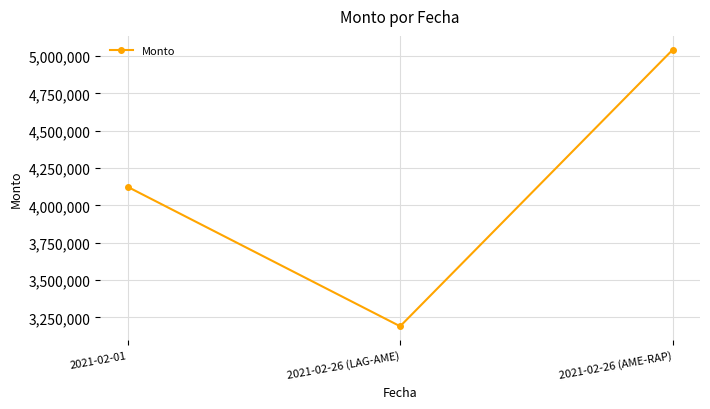

What is the change in value from 2021-02-01 to 2021-02-26 (AME-RAP)?

+917923